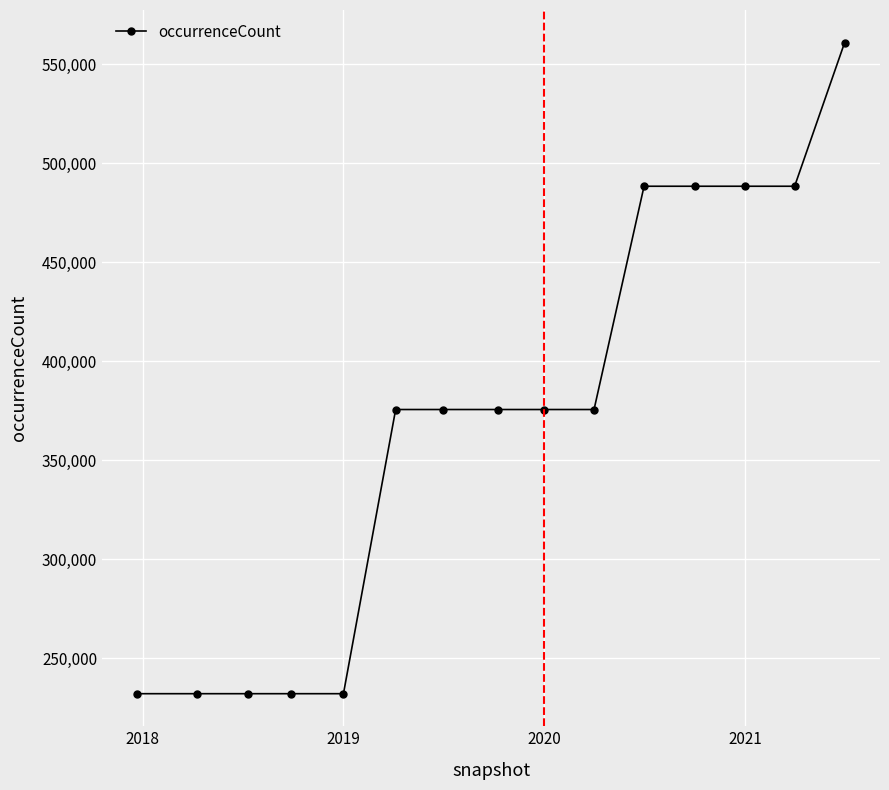

Does the chart display data point markers on the line(s)?

Yes